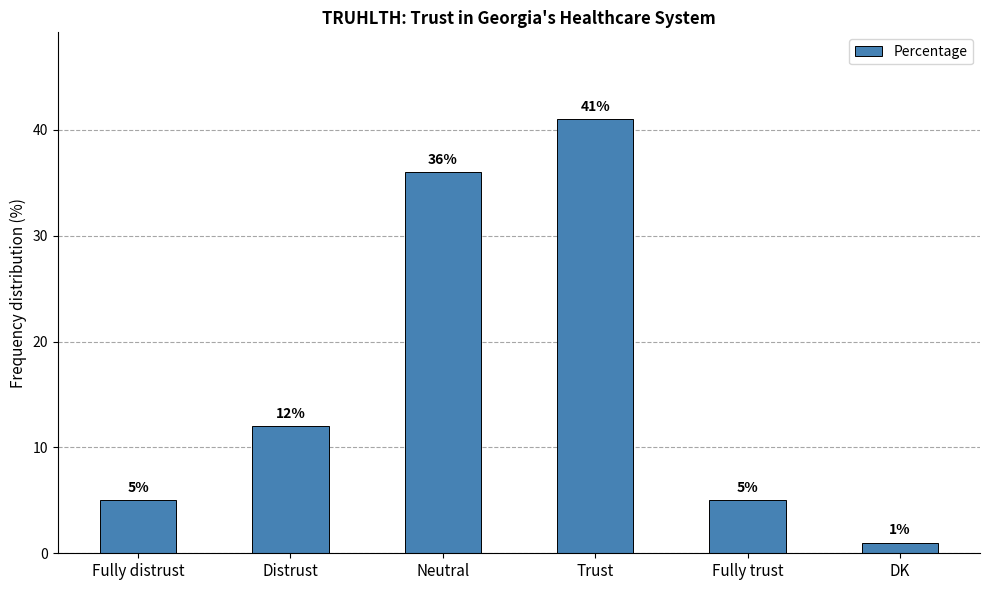

The value at Trust is 41. True or false?

True